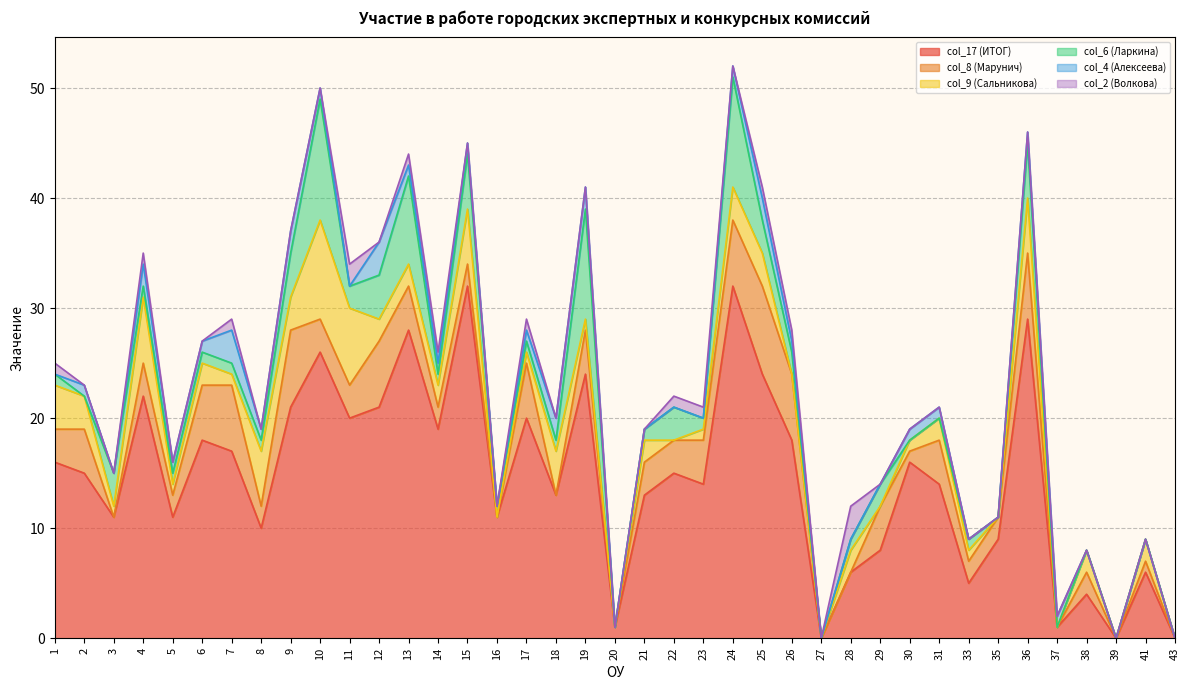

Reading left to right, list all the values displayed in this chart.

col_17 (ИТОГ): 1=16	2=15	3=11	4=22	5=11	6=18	7=17	8=10	9=21	10=26	11=20	12=21	13=28	14=19	15=32	16=11	17=20	18=13	19=24	20=1	21=13	22=15	23=14	24=32	25=24	26=18	27=0	28=6	29=8	30=16	31=14	33=5	35=9	36=29	37=1	38=4	39=0	41=6	43=0
col_8 (Марунич): 1=3	2=4	3=0	4=3	5=2	6=5	7=6	8=2	9=7	10=3	11=3	12=6	13=4	14=2	15=2	16=0	17=5	18=0	19=4	20=0	21=3	22=3	23=4	24=6	25=8	26=6	27=0	28=0	29=4	30=1	31=4	33=2	35=2	36=6	37=0	38=2	39=0	41=1	43=0
col_9 (Сальникова): 1=4	2=3	3=1	4=6	5=1	6=2	7=1	8=5	9=3	10=9	11=7	12=2	13=2	14=2	15=5	16=0	17=1	18=4	19=1	20=0	21=2	22=0	23=1	24=3	25=3	26=0	27=0	28=2	29=0	30=1	31=2	33=1	35=0	36=5	37=0	38=2	39=0	41=2	43=0
col_6 (Ларкина): 1=1	2=0	3=3	4=1	5=1	6=1	7=1	8=1	9=4	10=11	11=2	12=4	13=8	14=1	15=5	16=1	17=1	18=1	19=10	20=0	21=1	22=3	23=1	24=10	25=3	26=2	27=0	28=1	29=2	30=0	31=0	33=1	35=0	36=5	37=0	38=0	39=0	41=0	43=0
col_4 (Алексеева): 1=0	2=1	3=0	4=2	5=1	6=1	7=3	8=1	9=2	10=1	11=0	12=3	13=1	14=1	15=1	16=0	17=1	18=2	19=2	20=0	21=0	22=0	23=0	24=1	25=2	26=1	27=0	28=0	29=0	30=1	31=1	33=0	35=0	36=1	37=1	38=0	39=0	41=0	43=0
col_2 (Волкова): 1=1	2=0	3=0	4=1	5=0	6=0	7=1	8=0	9=0	10=0	11=2	12=0	13=1	14=1	15=0	16=0	17=1	18=0	19=0	20=0	21=0	22=1	23=1	24=0	25=1	26=1	27=0	28=3	29=0	30=0	31=0	33=0	35=0	36=0	37=0	38=0	39=0	41=0	43=0